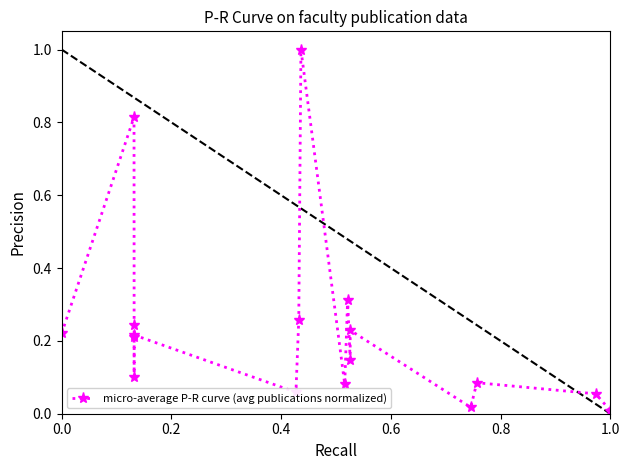

What is the sum of all values?

4.1